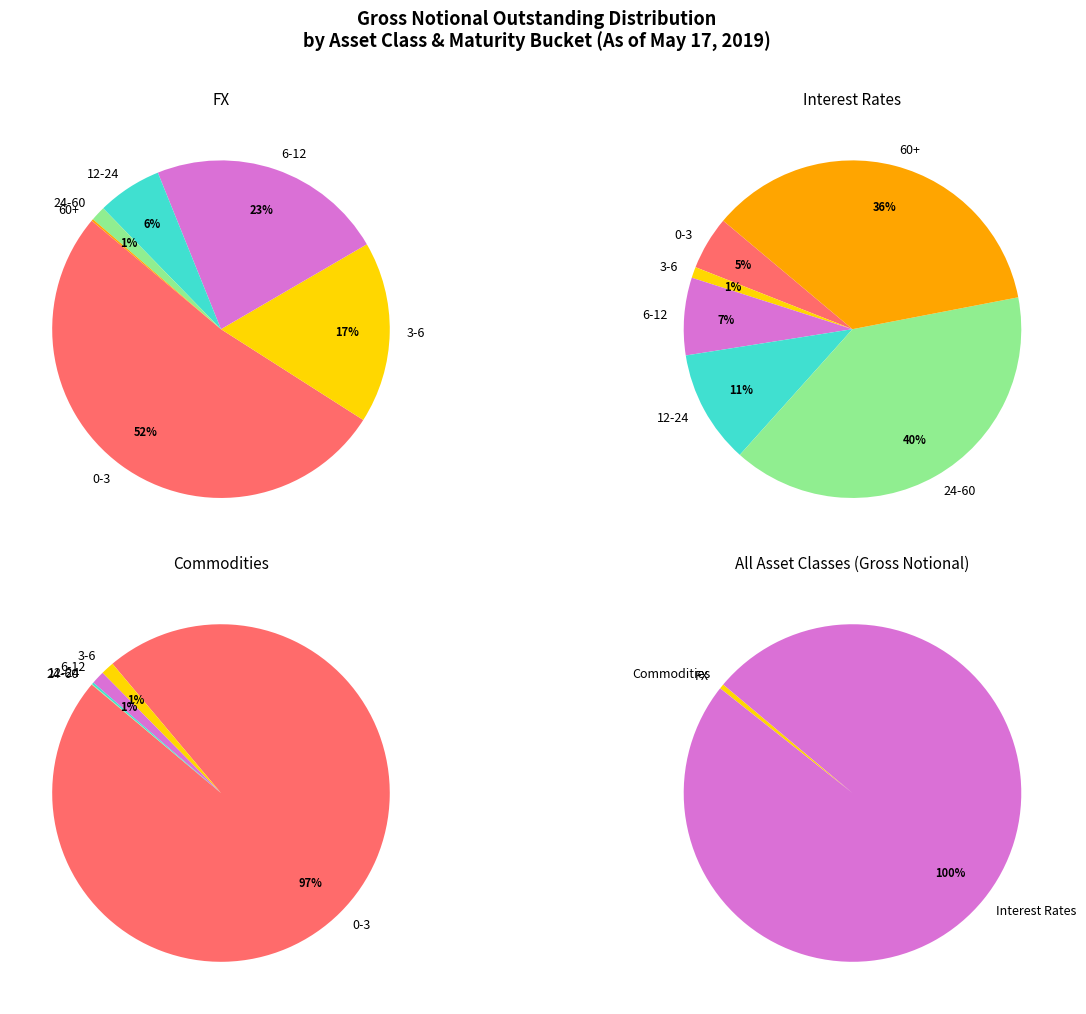

How many segments does this pie chart have?

6